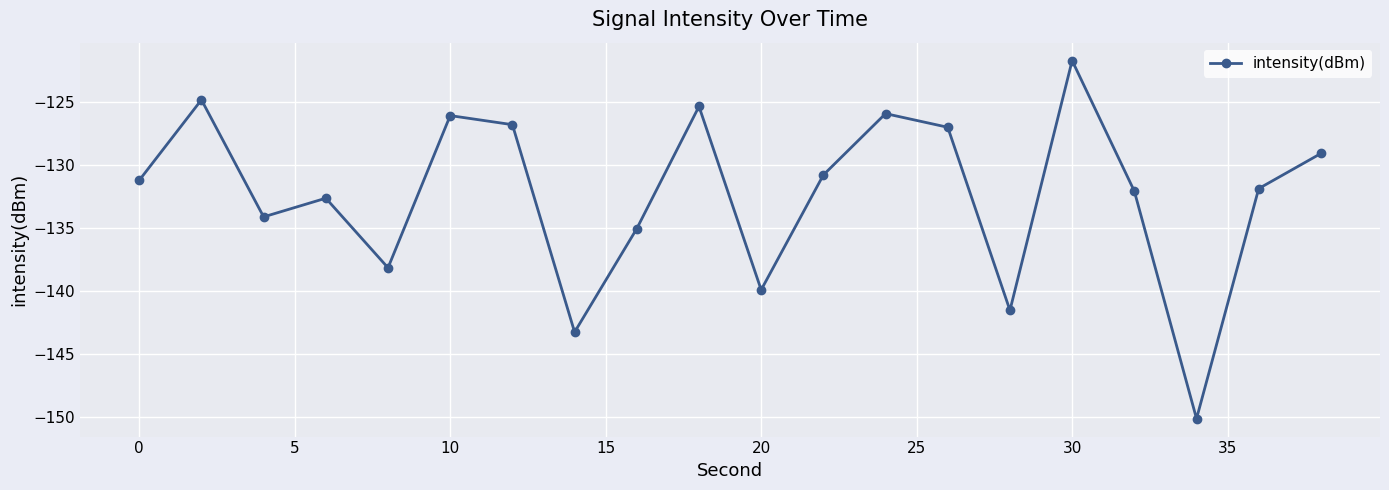

What is the value of the 13th point from the left?

-125.9